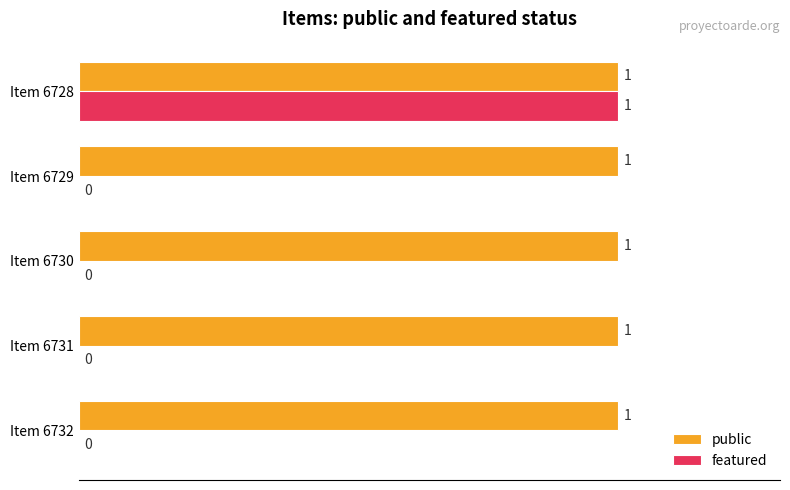

What is the sum of all public values?

5